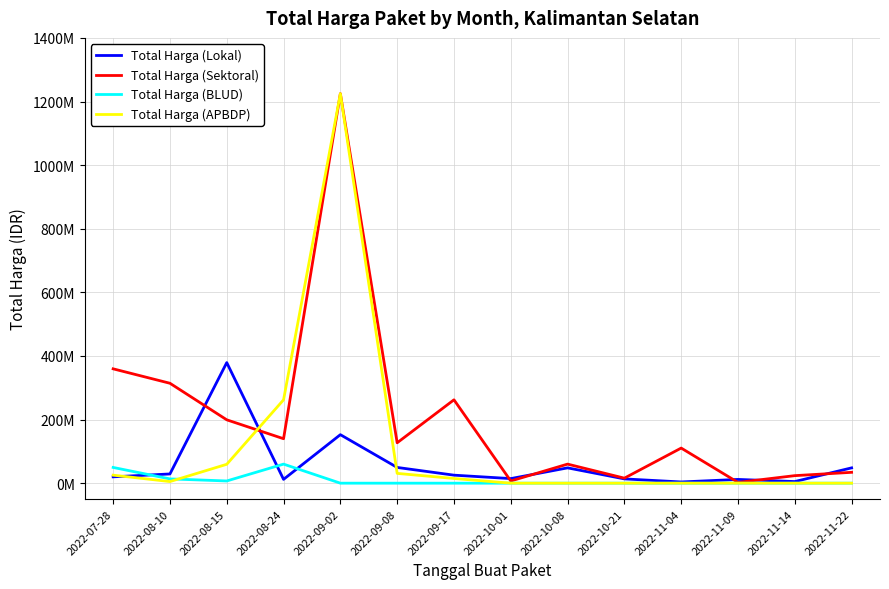

At which category is the sum across all series the highest?

2022-09-02